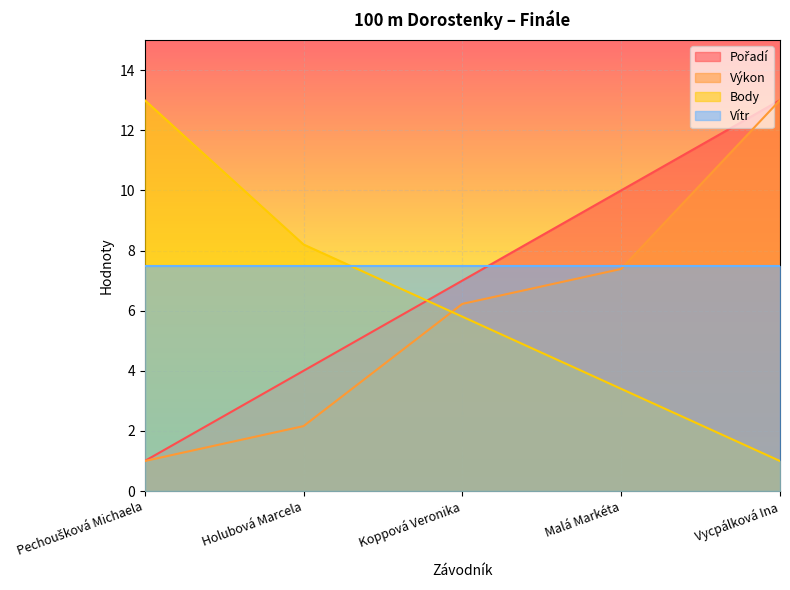

What is the smallest value displayed?

1.0